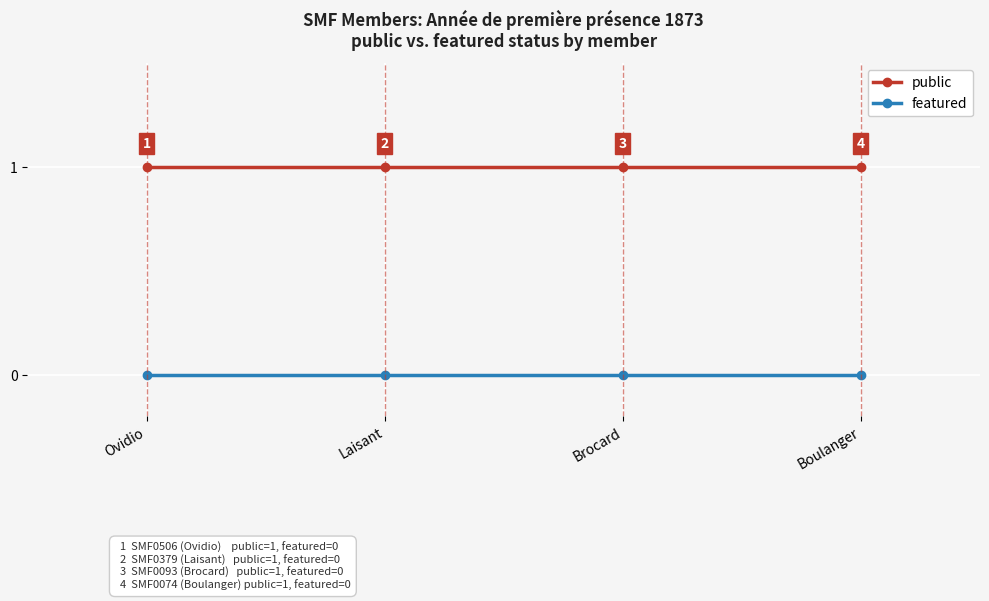

What position from the right is Ovidio?

4